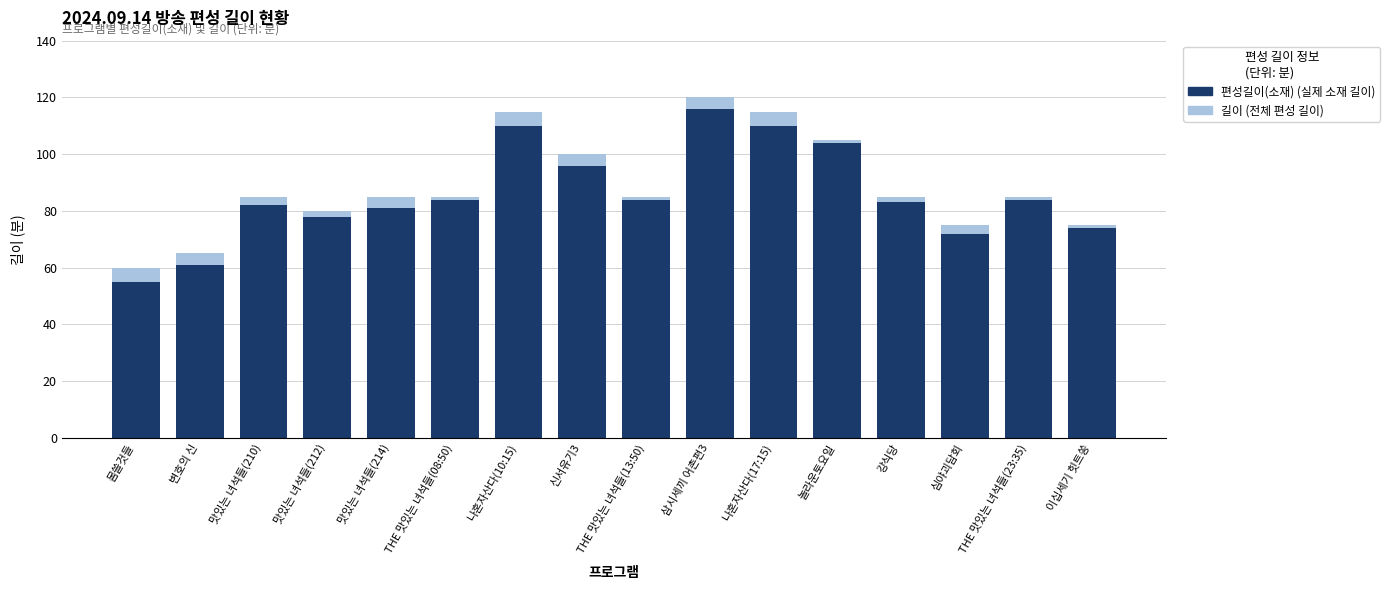

What is the highest value of the 길이 (전체 편성) series?

120